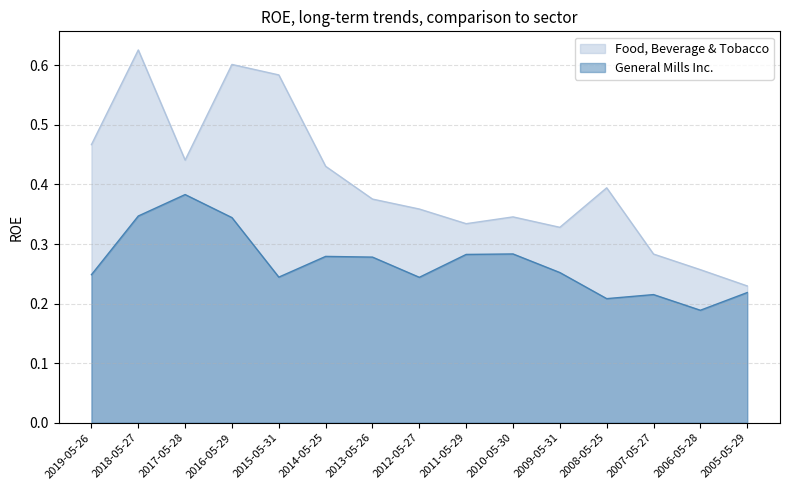

Which series has the largest range (max minus min)?

Food, Beverage & Tobacco